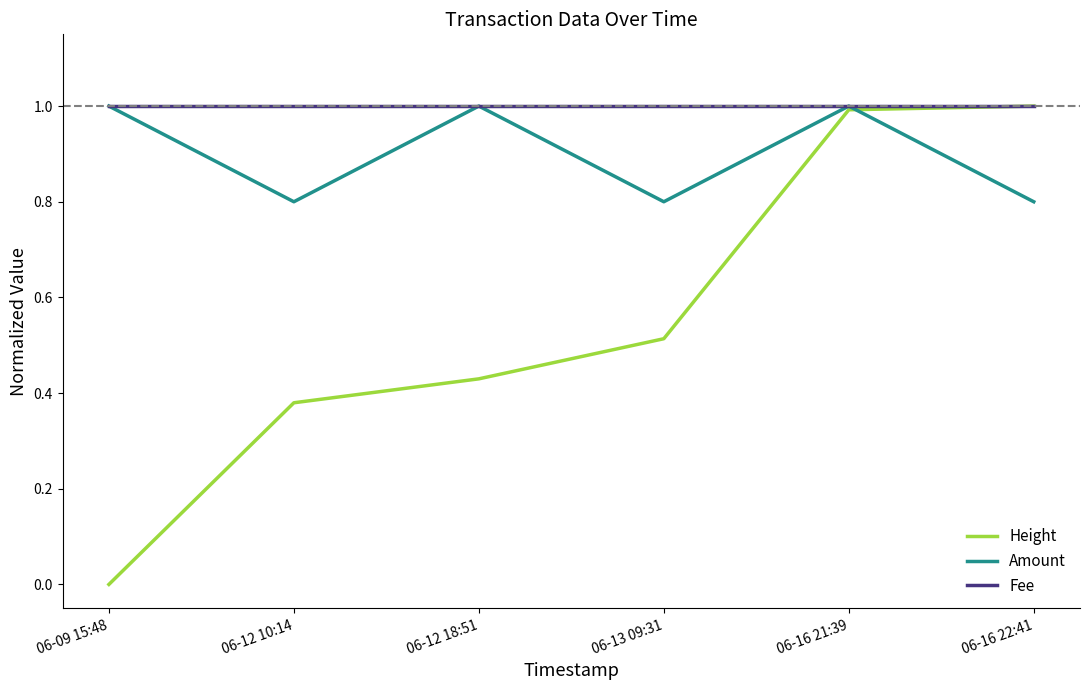

What is the difference between the highest and lowest values at 06-12 18:51?

0.6